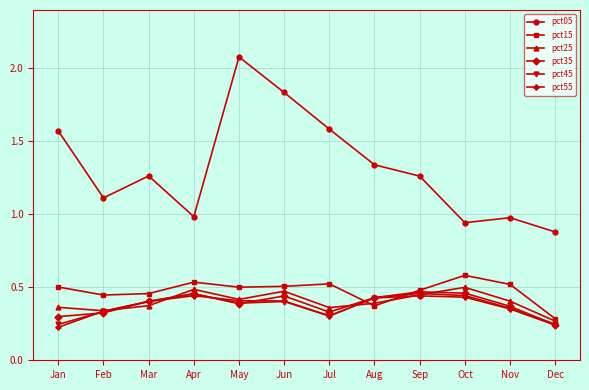

What is the total value across all series at Feb?

2.9